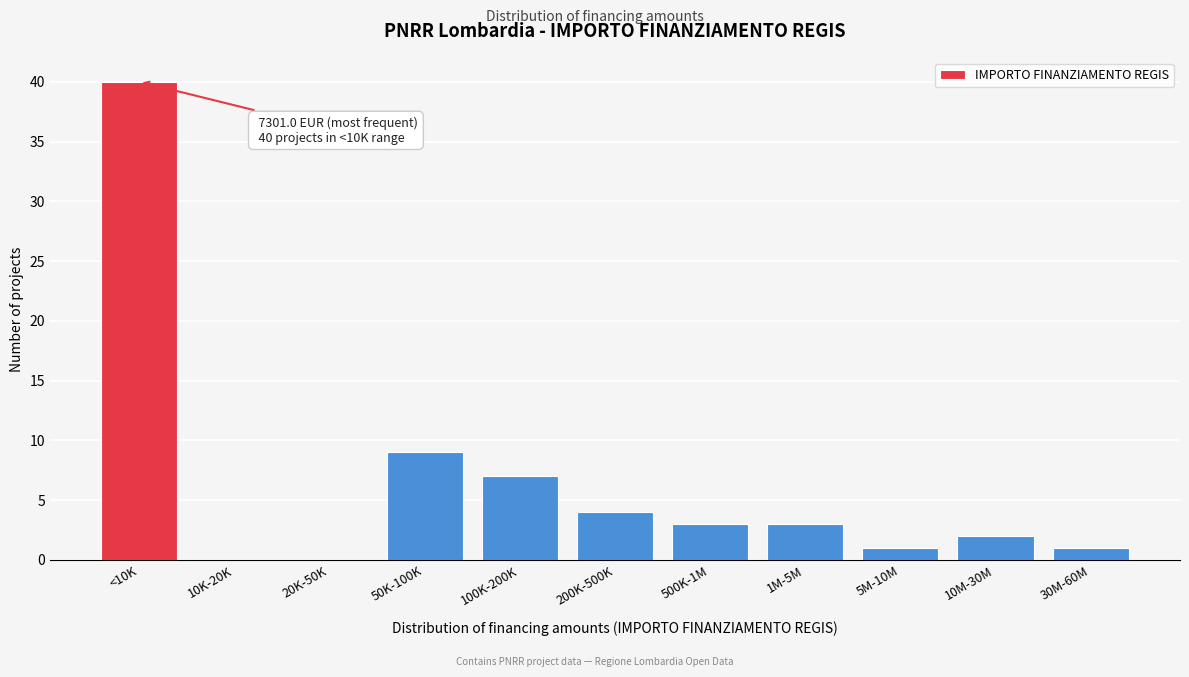

Reading left to right, transcribe all the data shown in this chart.

<10K=40	10K-20K=0	20K-50K=0	50K-100K=9	100K-200K=7	200K-500K=4	500K-1M=3	1M-5M=3	5M-10M=1	10M-30M=2	30M-60M=1